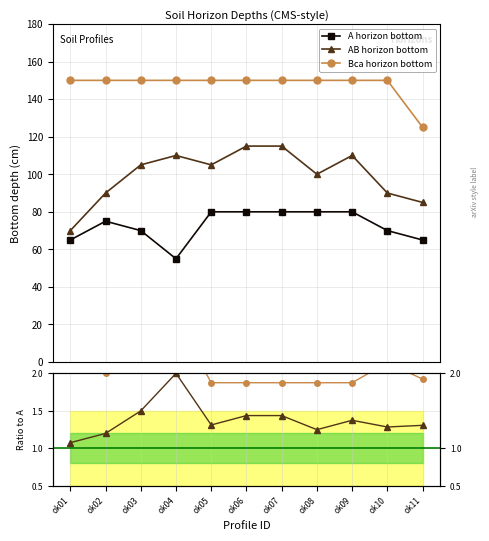

What is the value of the Bca horizon bottom point at the 7th from the left?

1.9